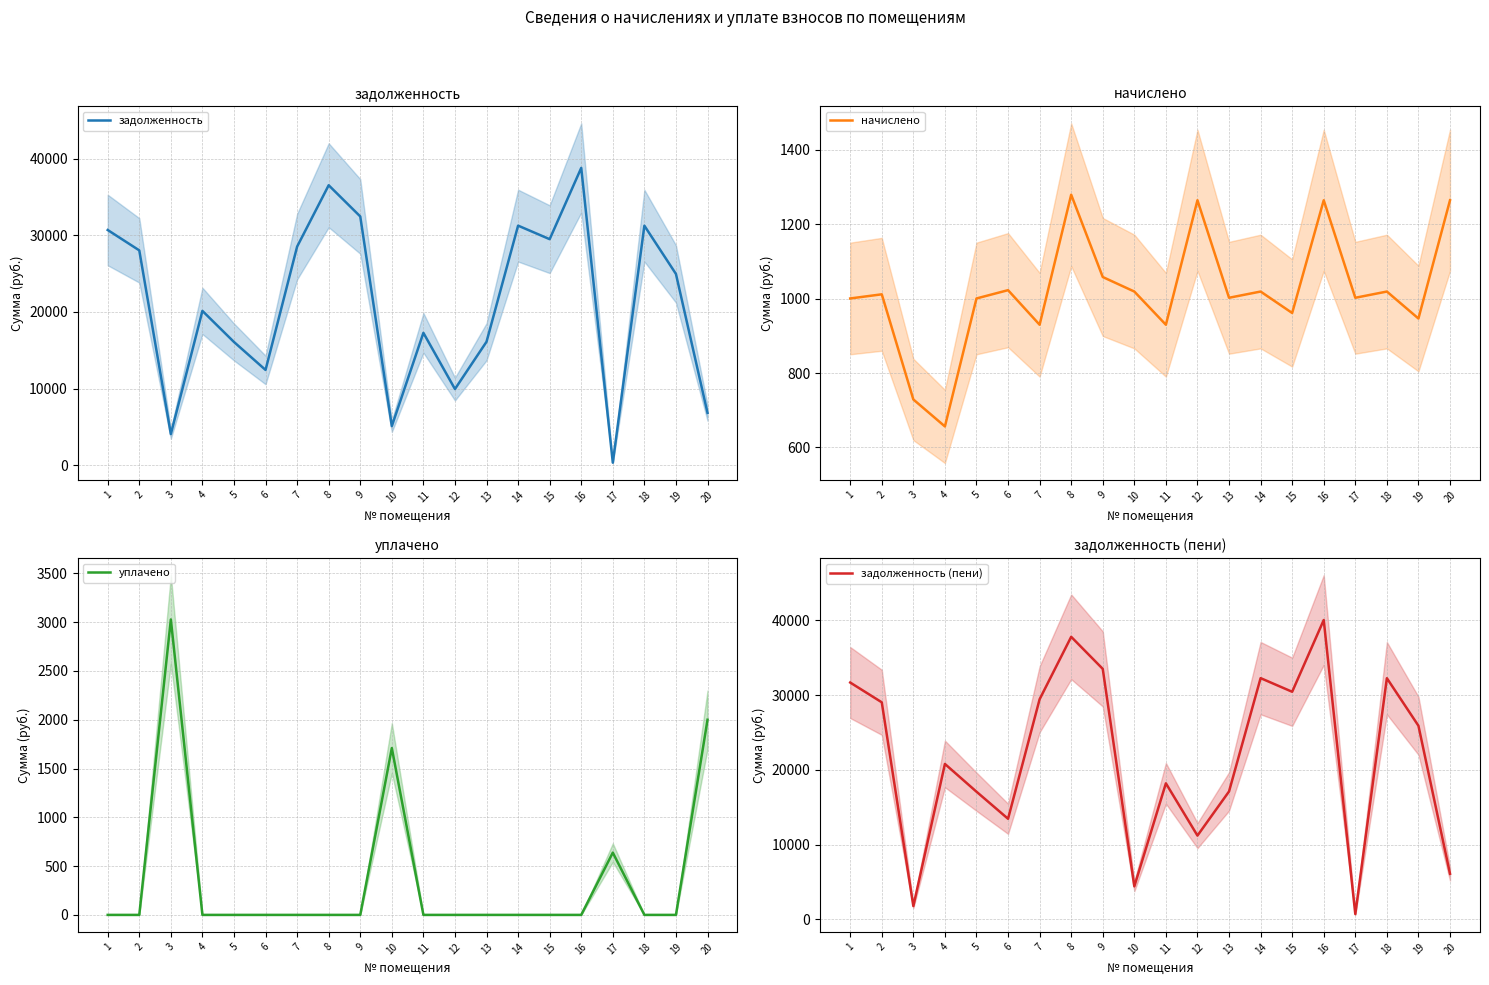

Which series has the largest total across all categories?

задолженность (пени)